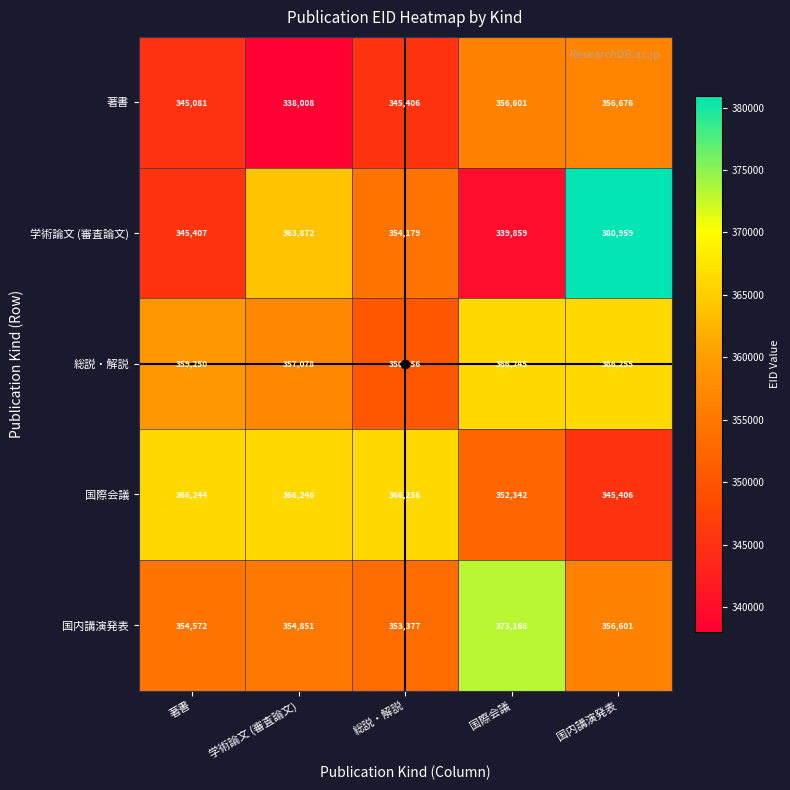

Rank the categories by 著書 value from lowest to highest.

学術論文 (審査論文), 著書, 総説・解説, 国際会議, 国内講演発表